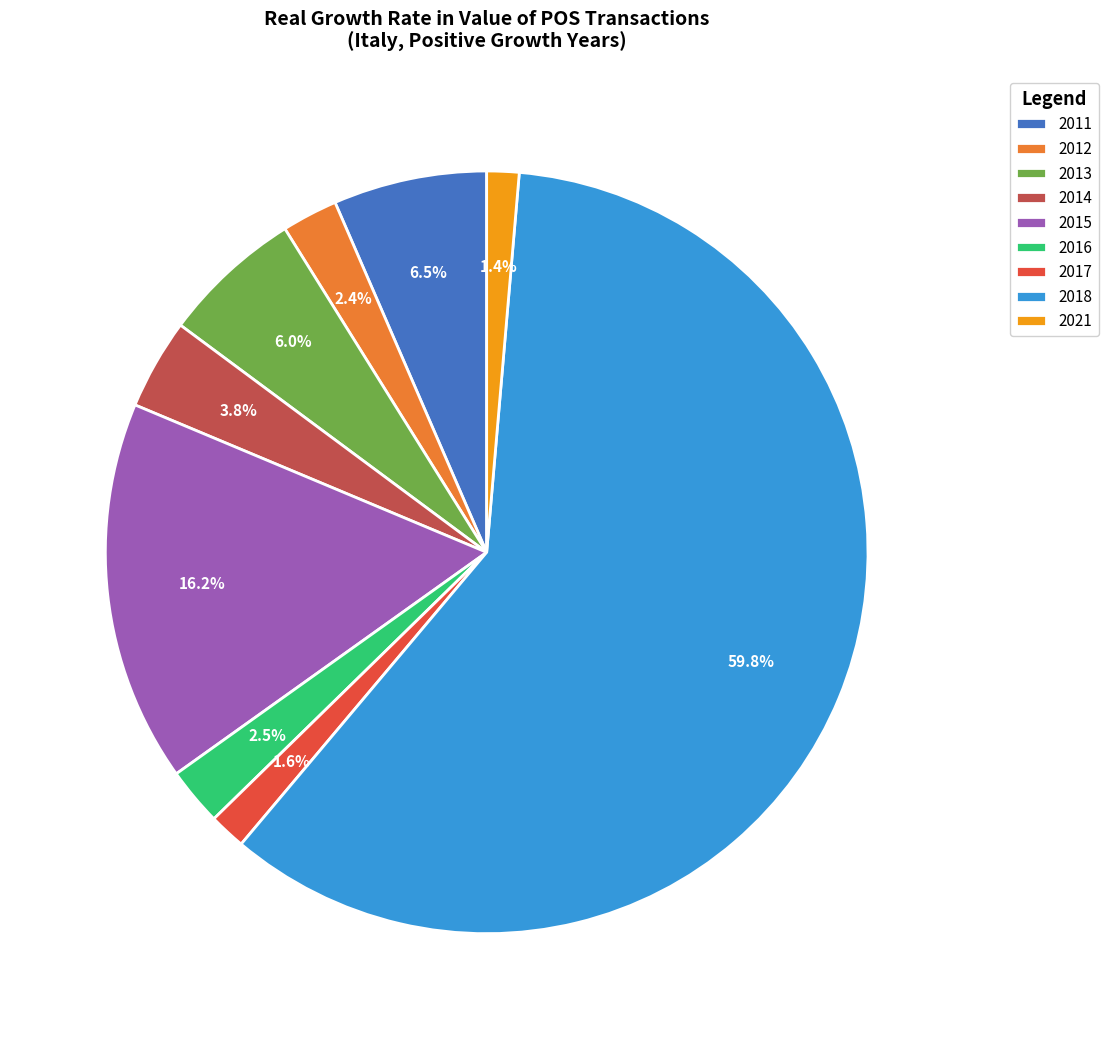

To the nearest percent, what percentage of the pie is 2014?

4%